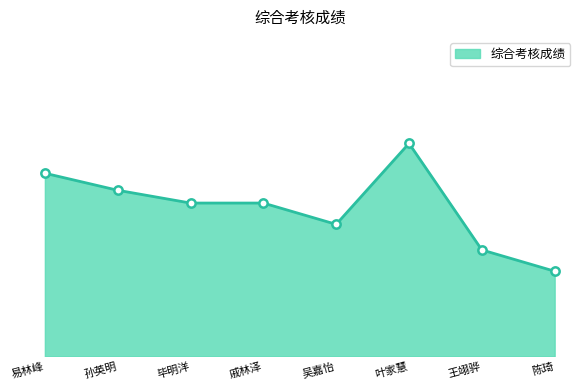

What is the difference between the second highest and second lowest values?

3.6